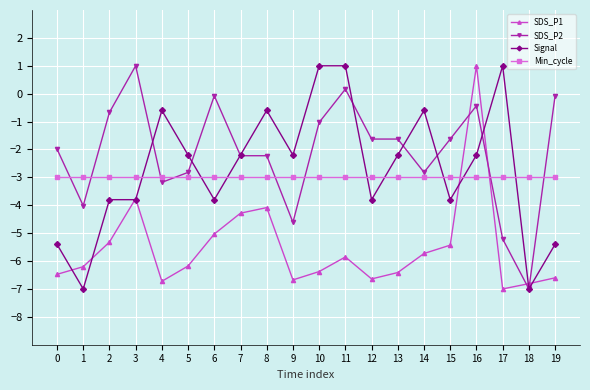

How many data points does each series have?

20